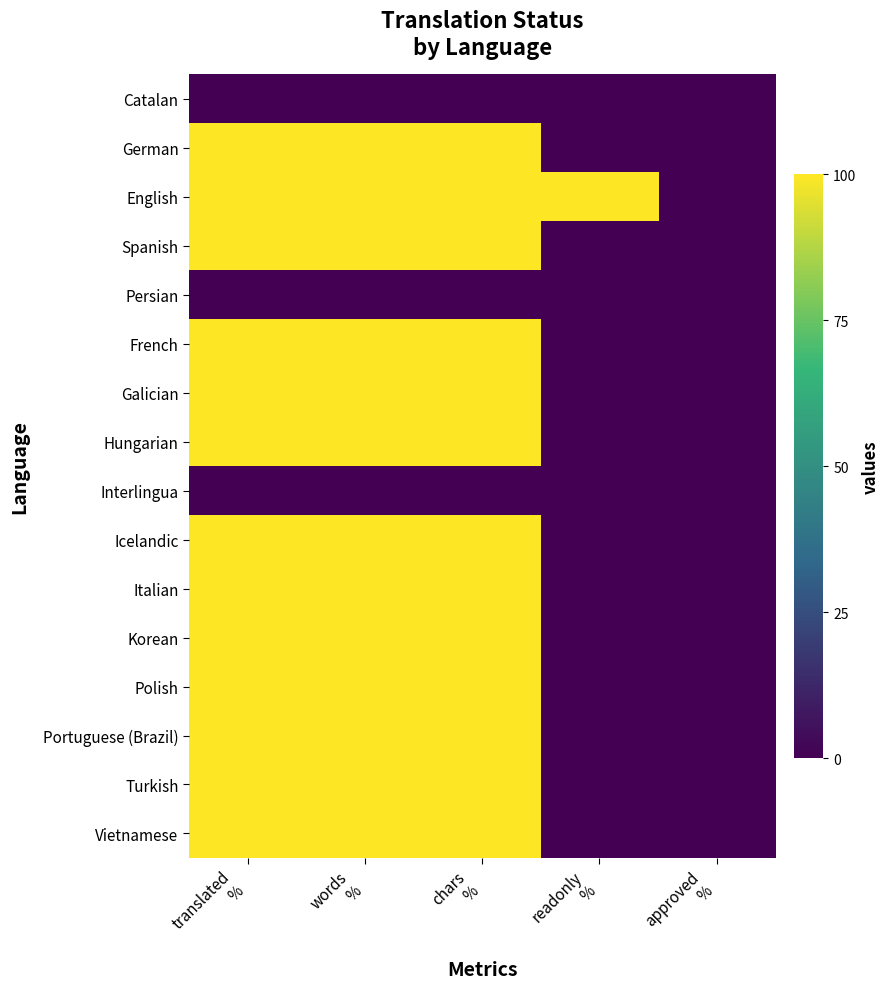

Rank the series at readonly % from lowest to highest value.

Catalan, German, Spanish, Persian, French, Galician, Hungarian, Interlingua, Icelandic, Italian, Korean, Polish, Portuguese (Brazil), Turkish, Vietnamese, English